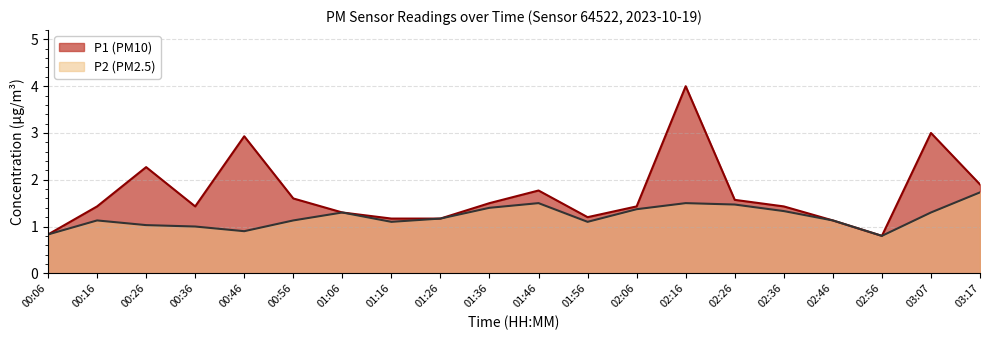

True or false: P1 has a value of 1.6 at 00:56.

True